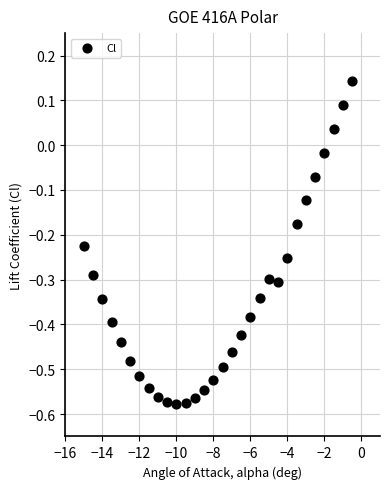

What is the range of X values (max minus min)?

14.5